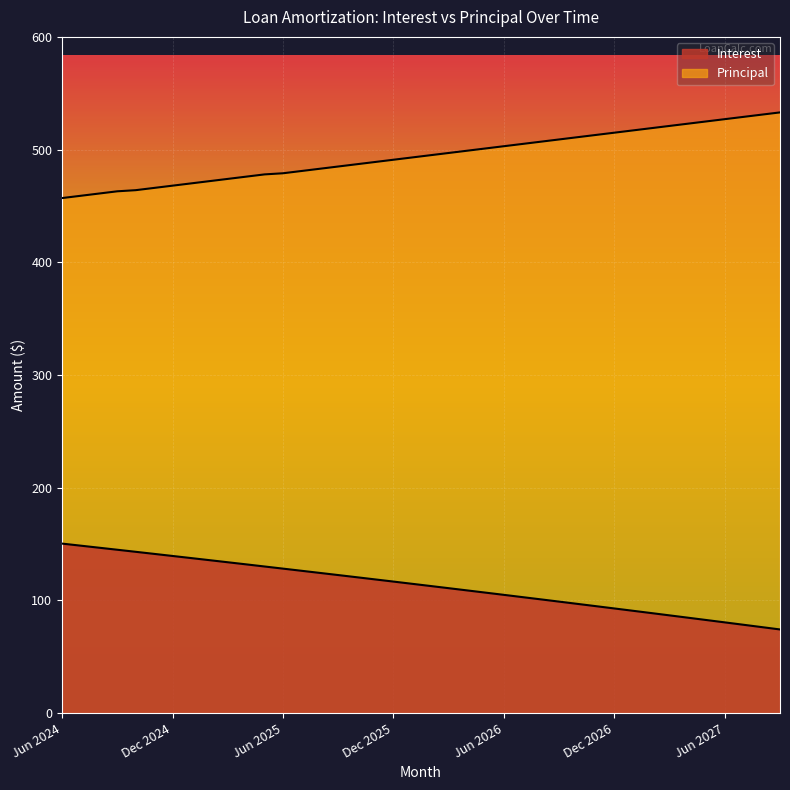

Count the number of data series in this chart.

2